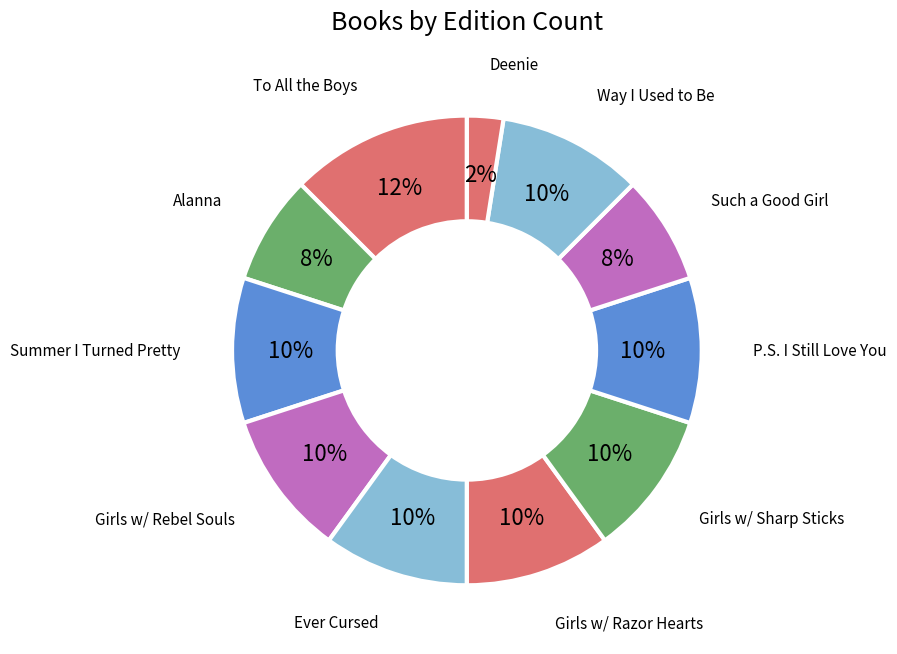

What percentage is the Ever Cursed slice, to the nearest percent?

10%